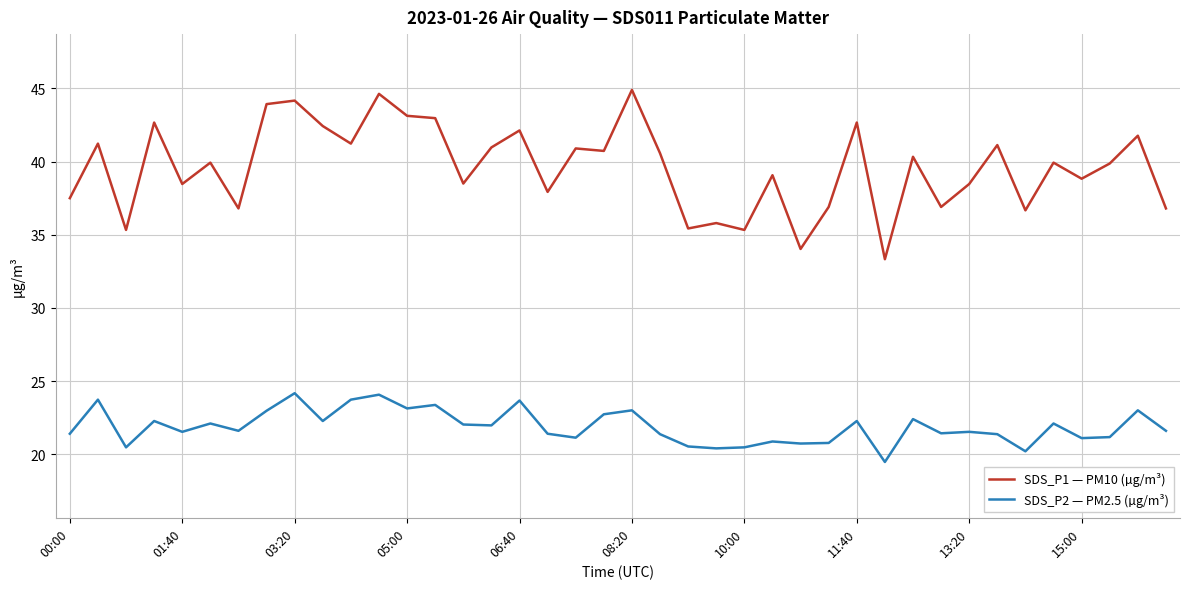

True or false: SDS_P2 — PM2.5 (µg/m³) has more than 0 points higher than both neighbors.

True